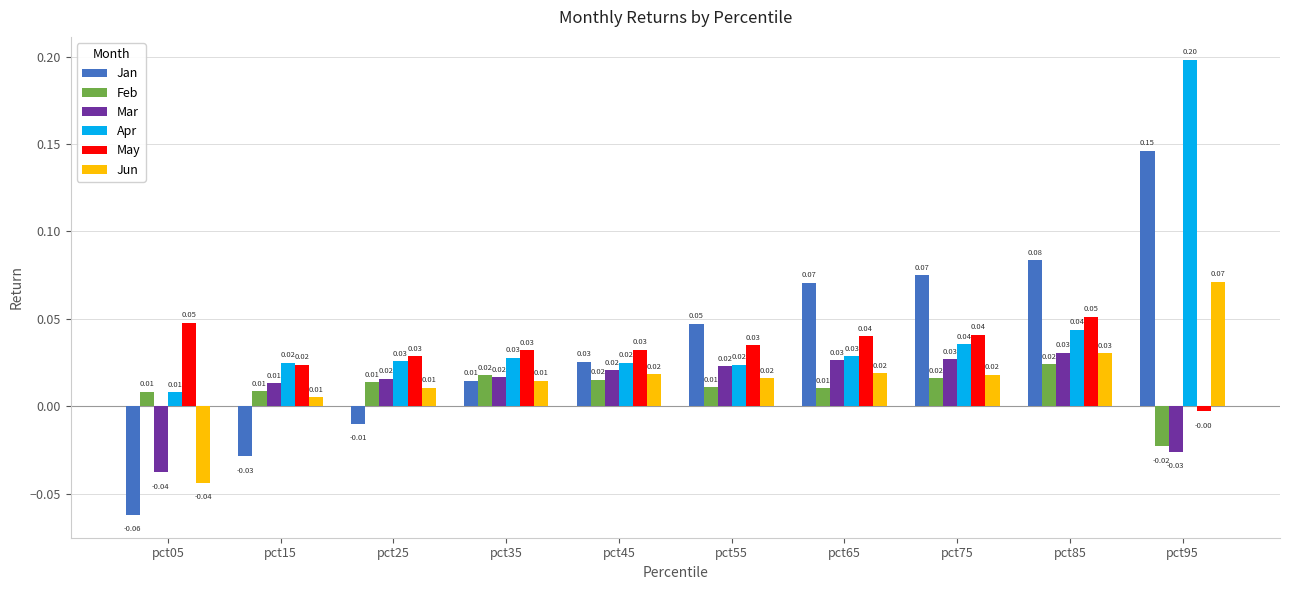

Is the value of Apr at pct15 greater than the value of Jan at pct15?

Yes